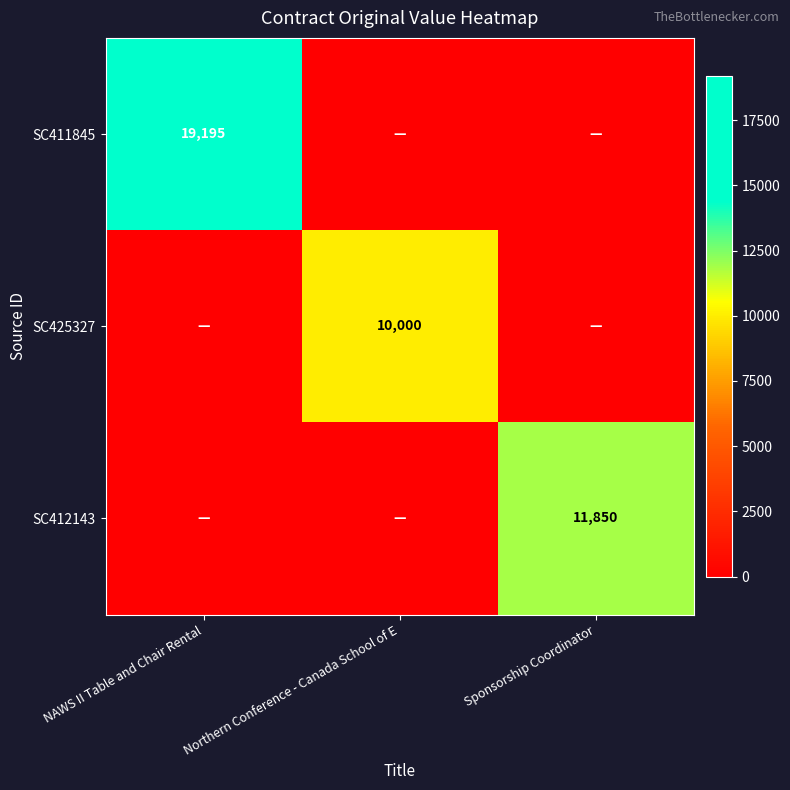

The value of SC425327 at Northern Conference - Canada School of E is 10000. True or false?

True